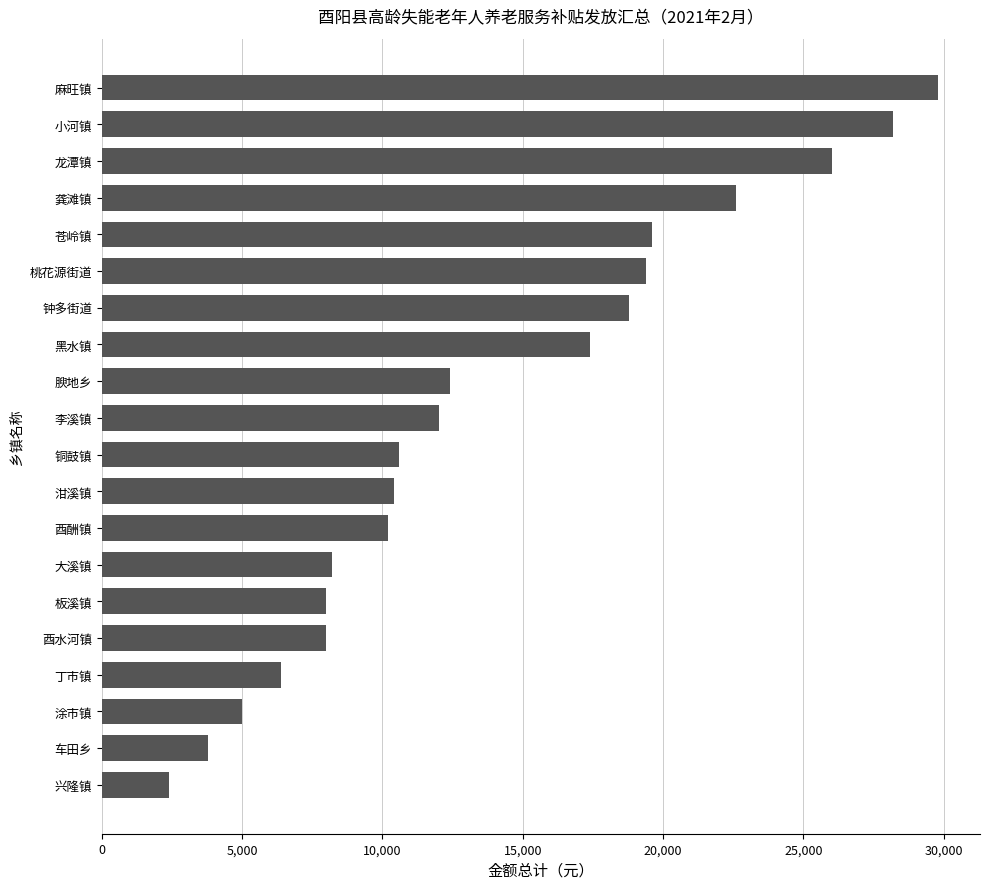

The chart shows a value of 4391 at 钟多街道. True or false?

False